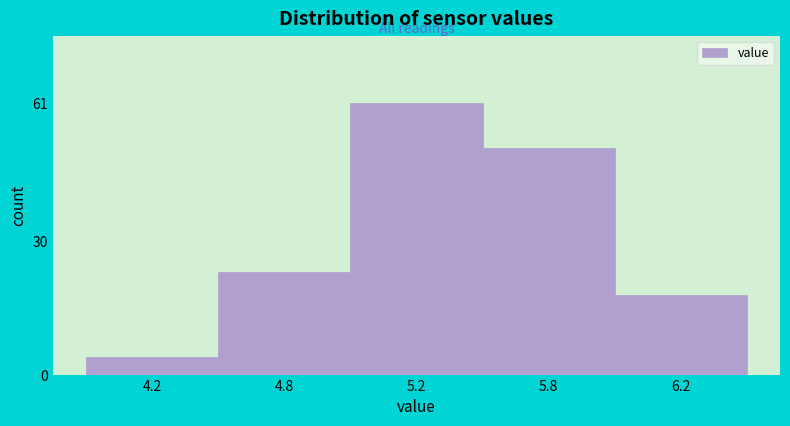

Reading left to right, transcribe all the data shown in this chart.

4	23	61	51	18